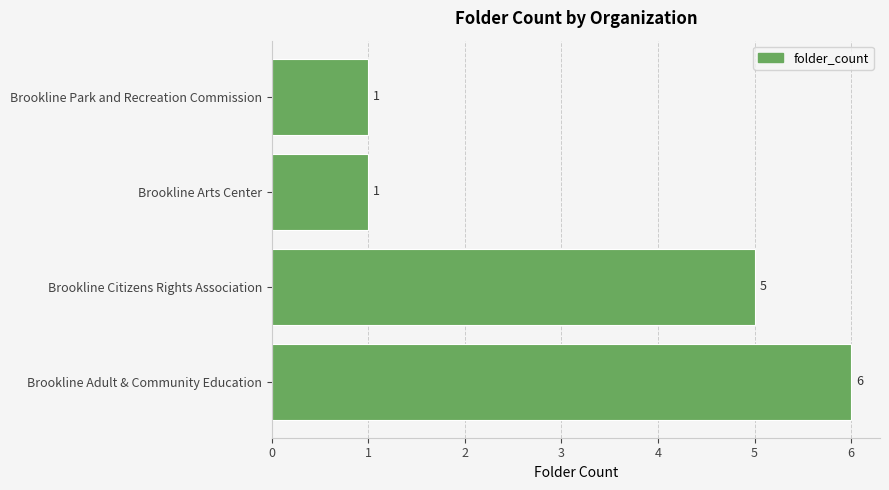

Reading top to bottom, transcribe all the data shown in this chart.

1	1	5	6